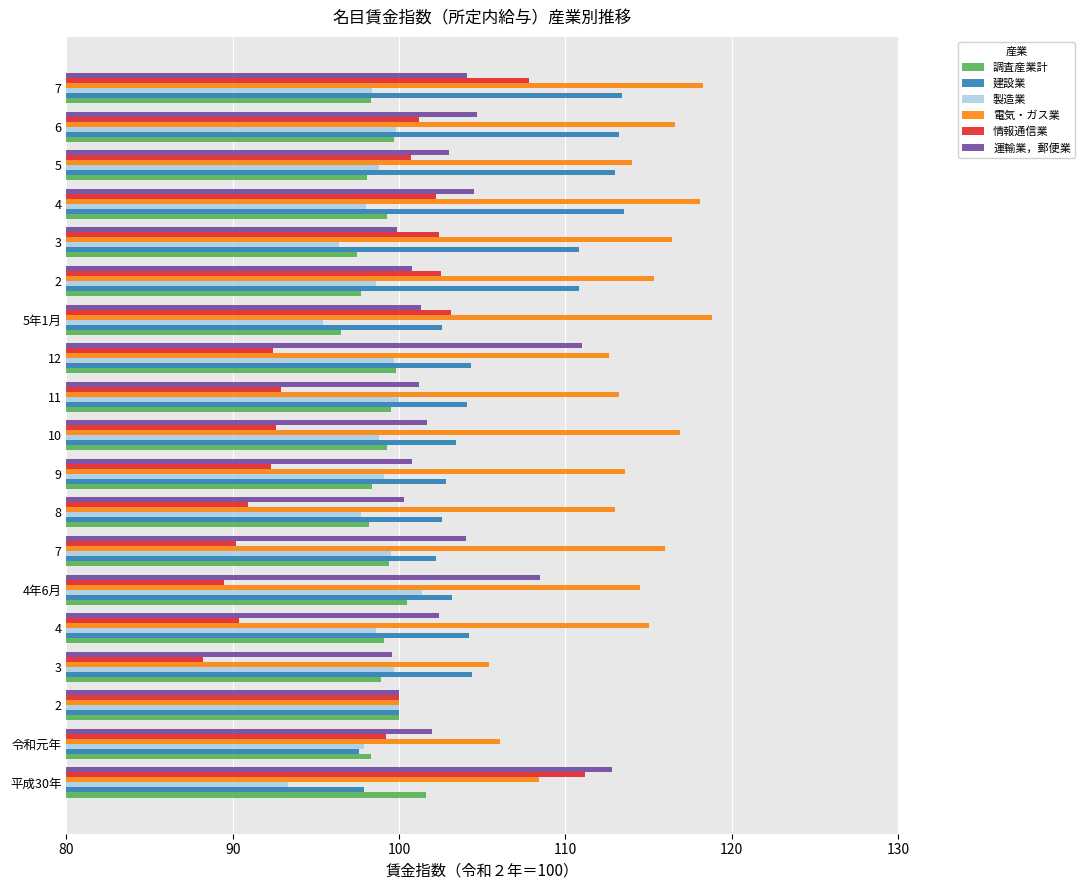

What position from the left is 14?

15